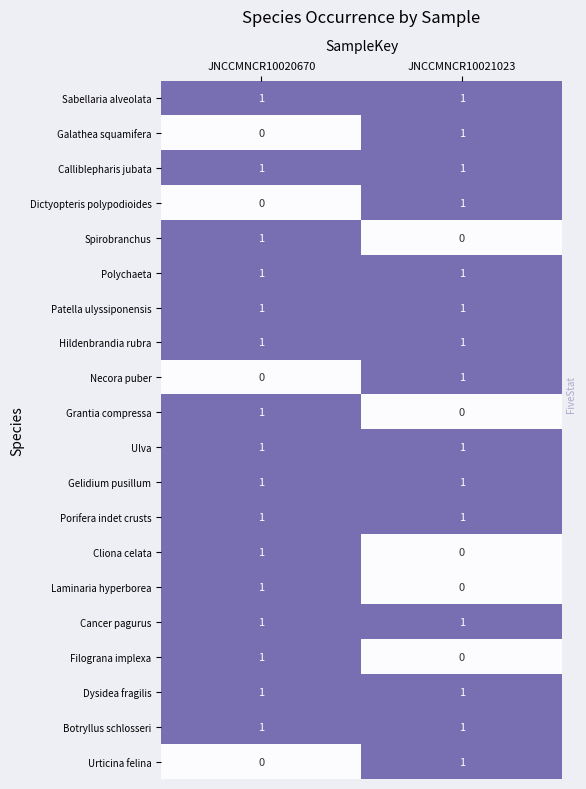

At which category is the sum across all series the highest?

JNCCMNCR10020670